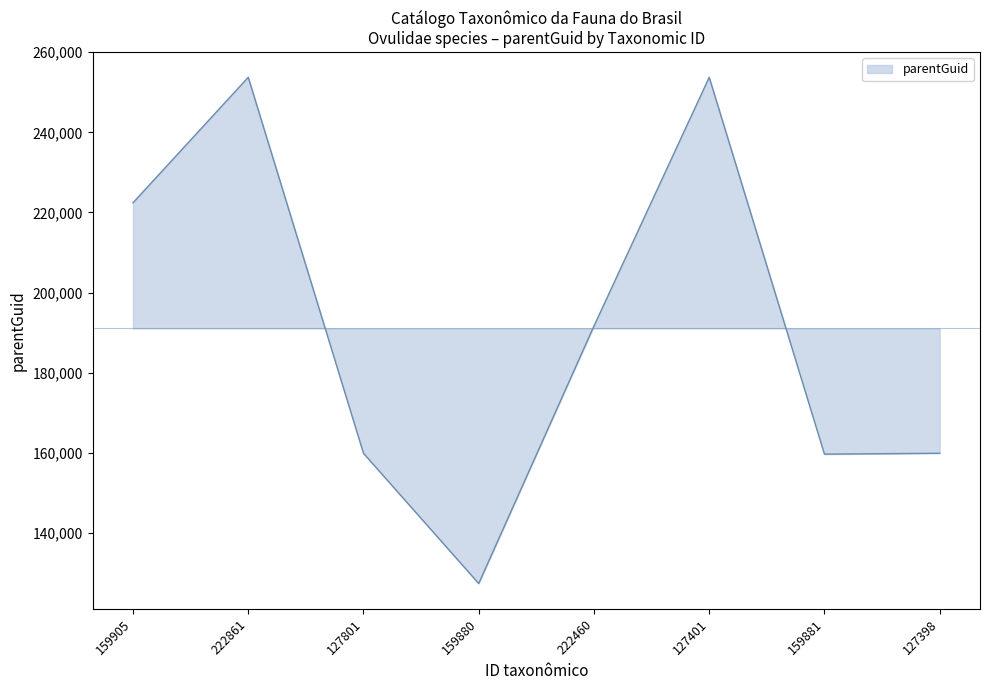

How many interior local peaks (higher than both neighbors) does the data have?

2